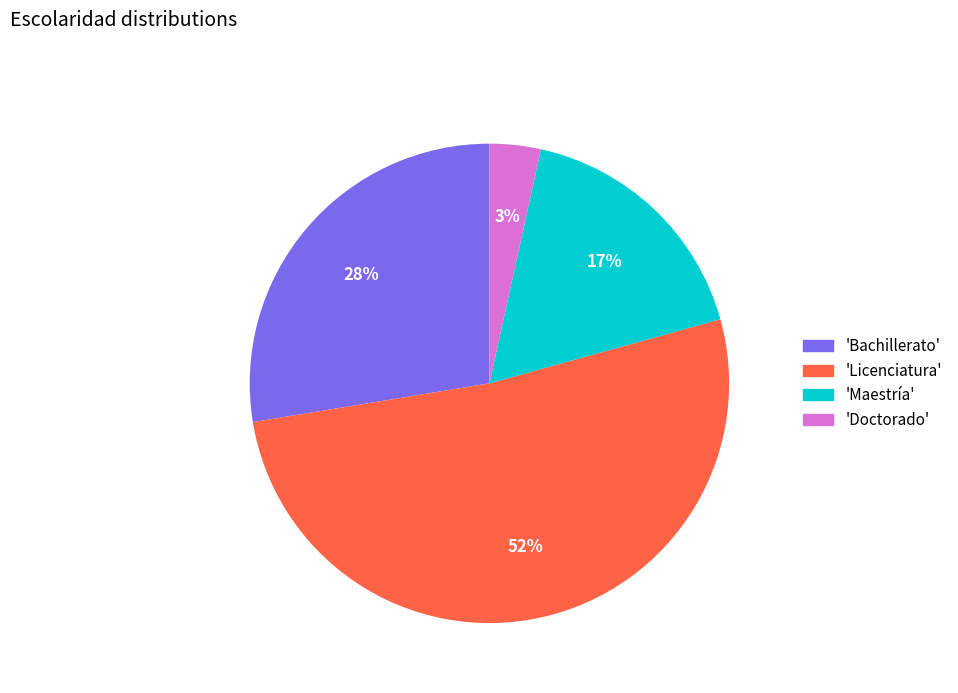

To the nearest percent, what is the average slice percentage?

25%